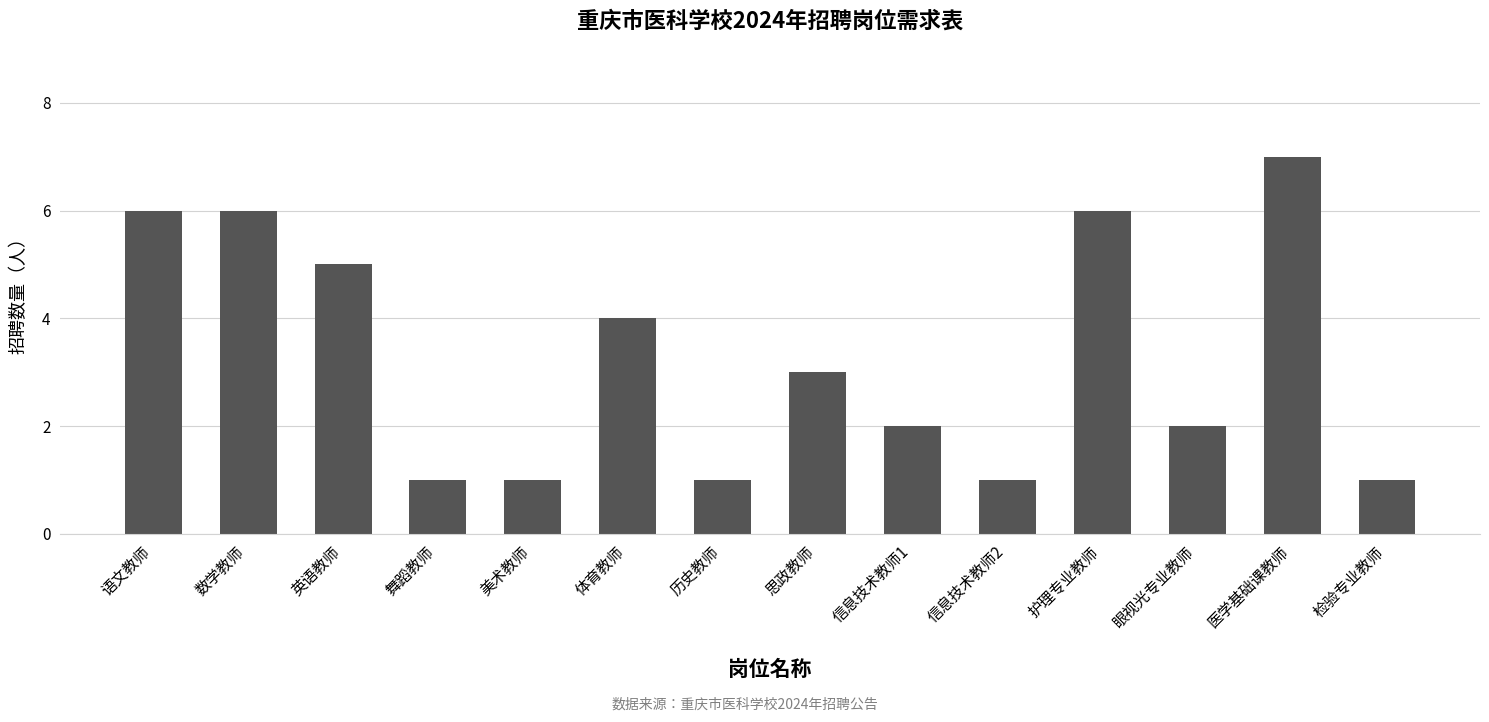

How many series are shown in this chart?

1